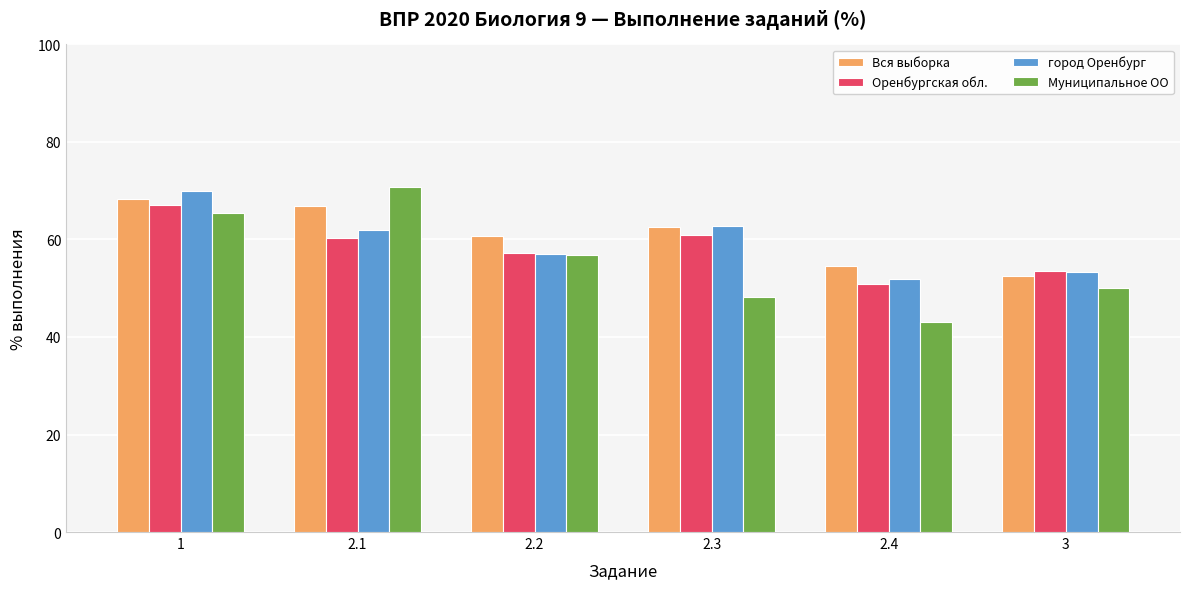

What is the label of the 3rd bar from the left?

2.2